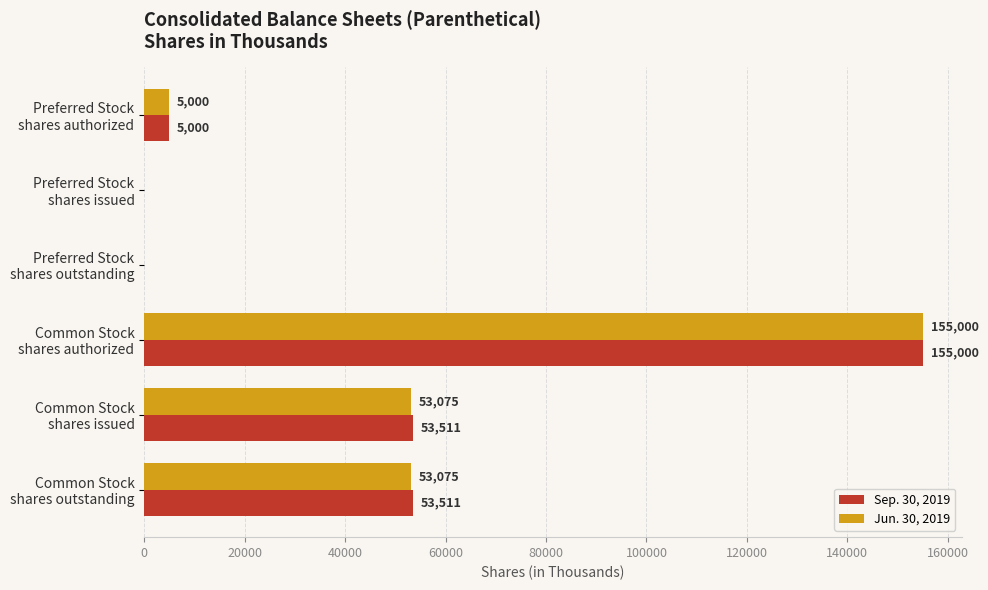

Which series has the largest total across all categories?

Sep. 30, 2019